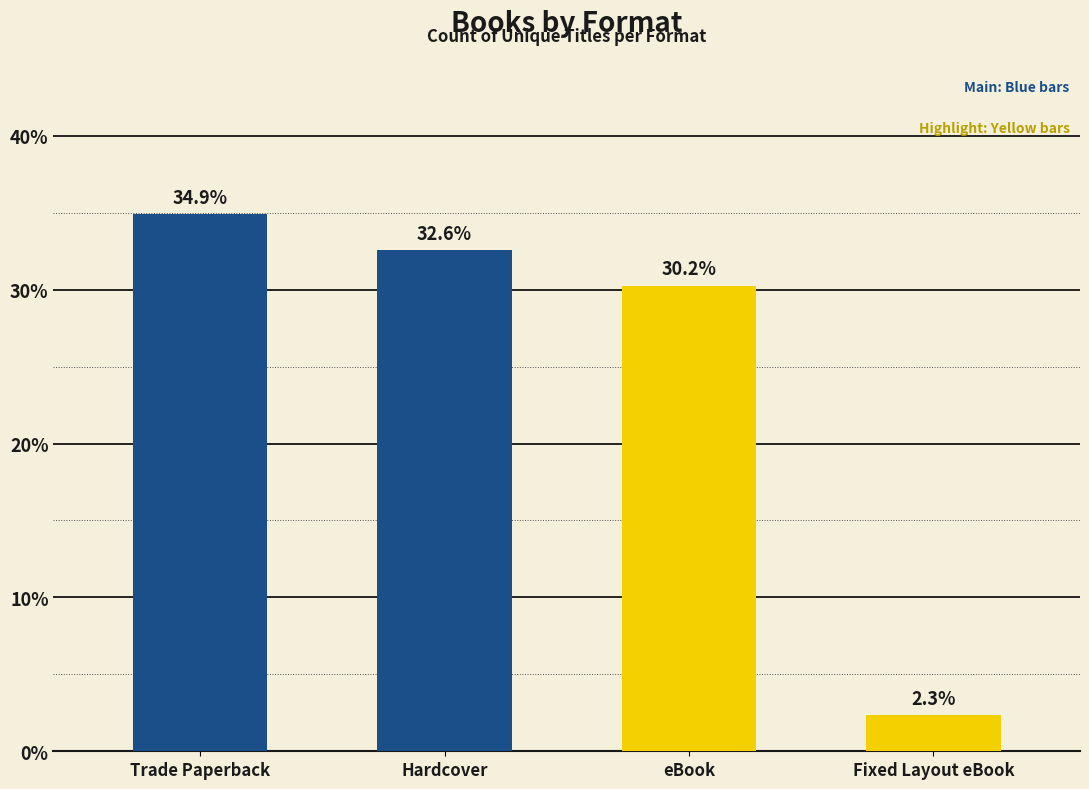

The chart shows a value of 43.7 at Hardcover. True or false?

False